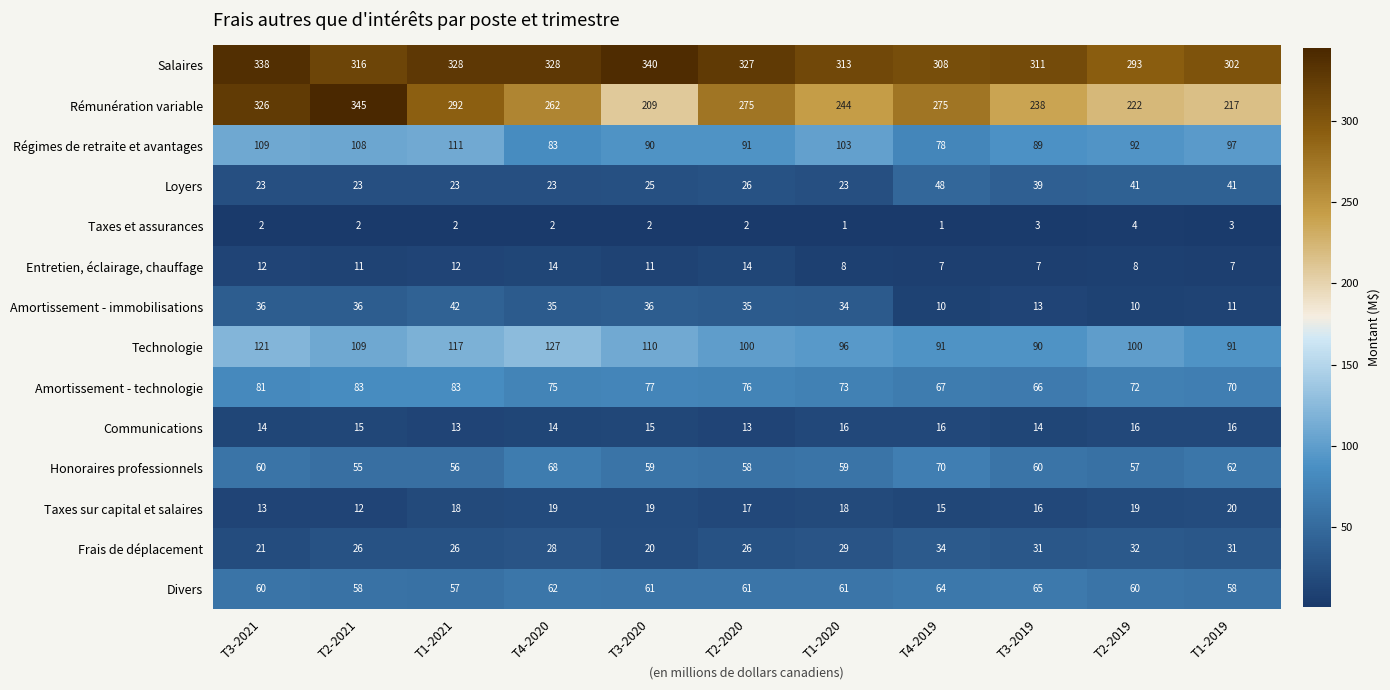

Which series has the largest total across all categories?

Salaires